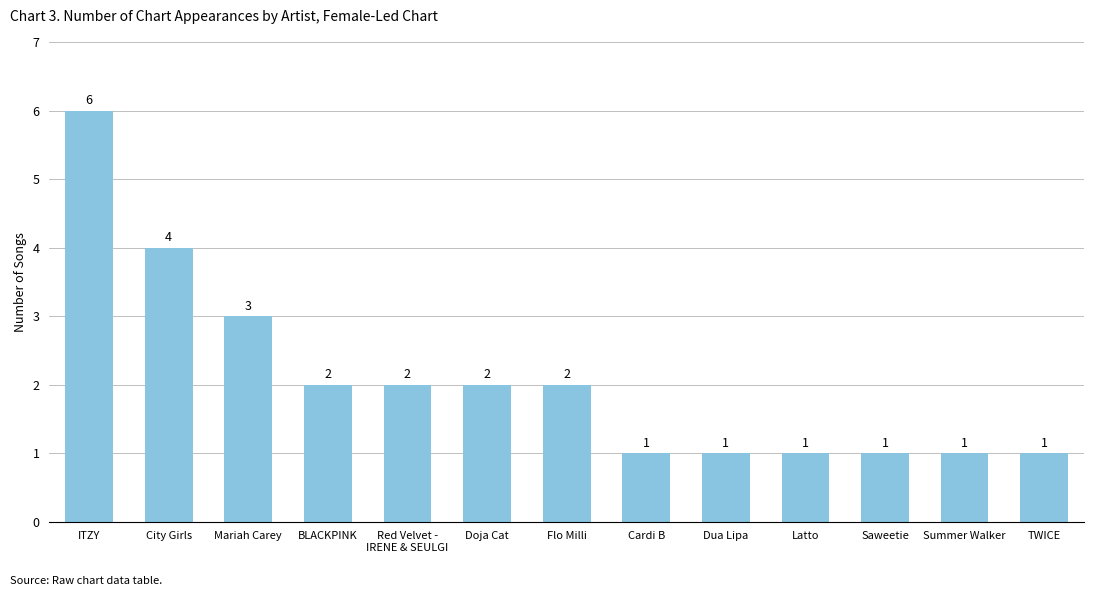

What position from the left is Cardi B?

8